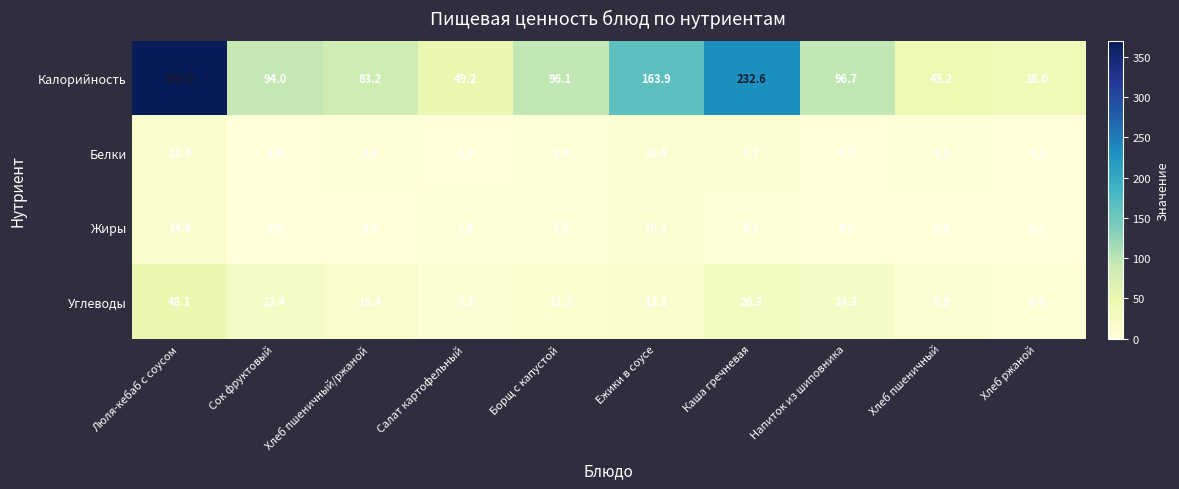

True or false: Углеводы has a value of 11.7 at Борщ с капустой.

True